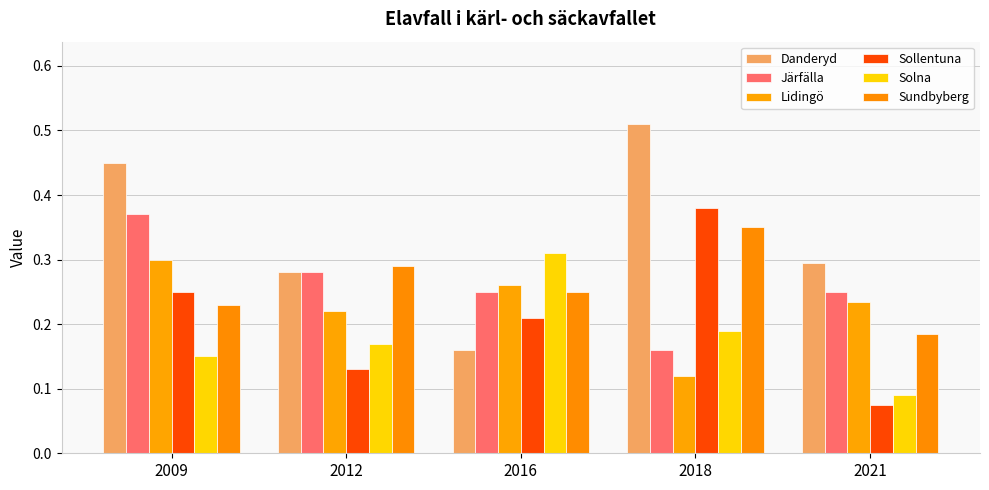

Are the bars horizontal?

No